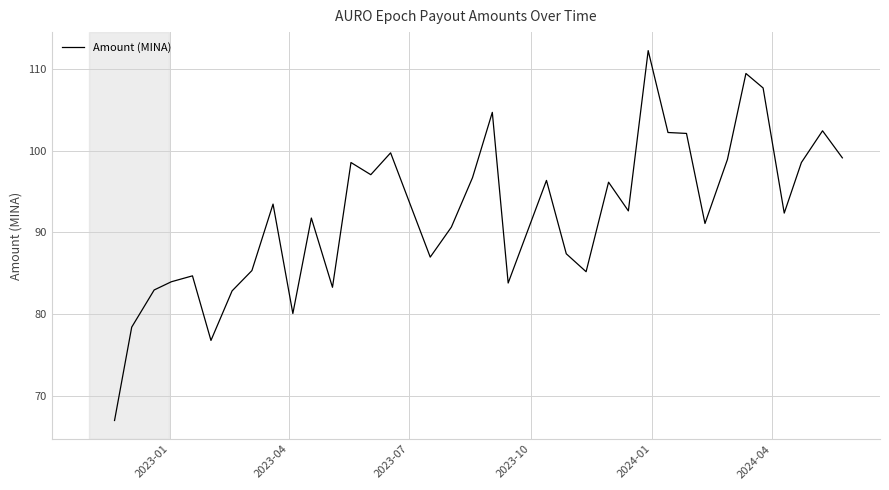

What is the maximum value shown in the chart?

112.3